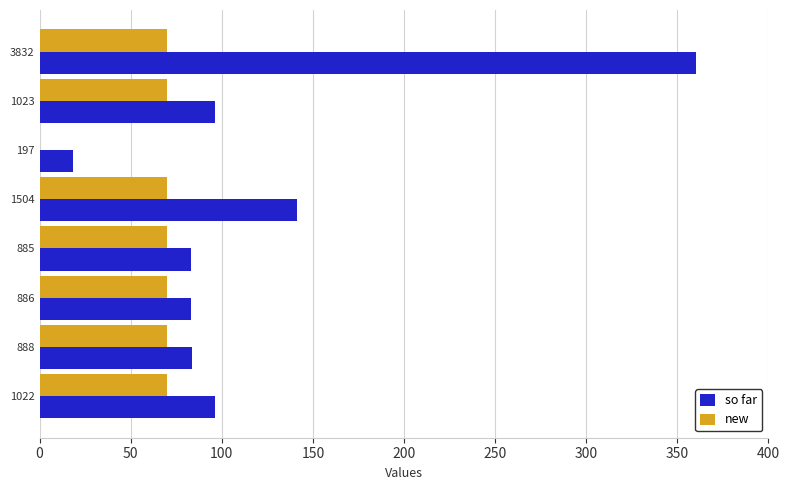

Where is so far nearest to the value 189?

1504